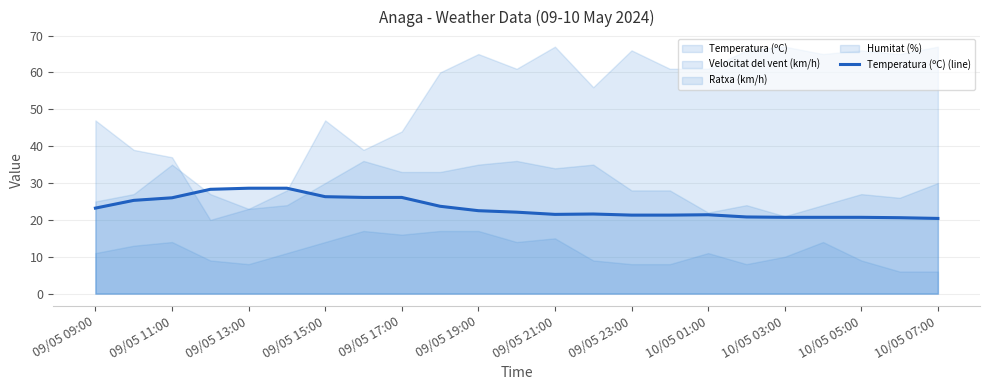

At which category does the data reach its first local peak?

13